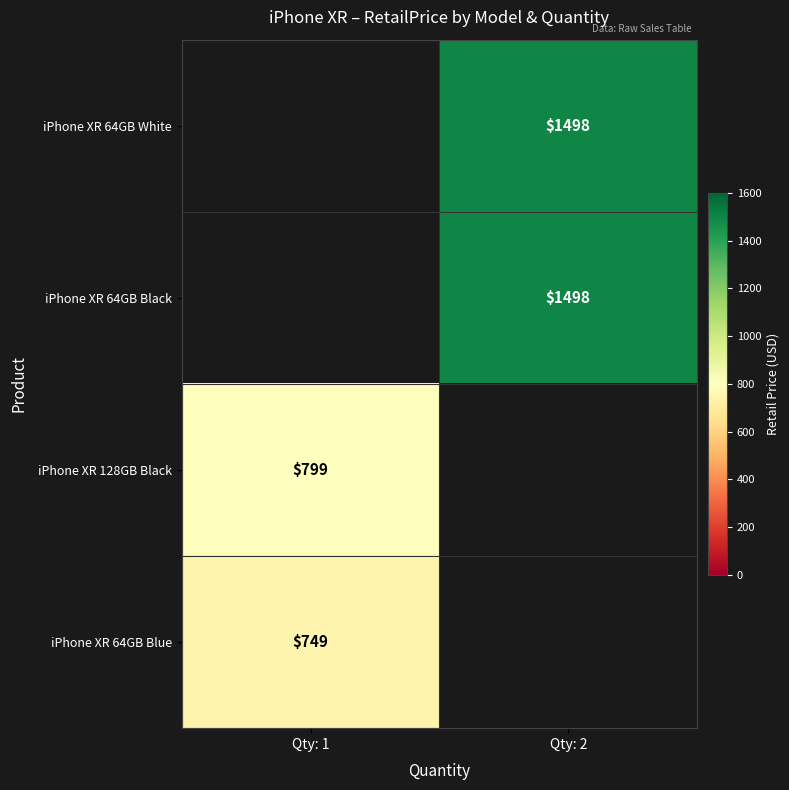

The iPhone XR 64GB Black series shows 1498 at Qty: 2. True or false?

True